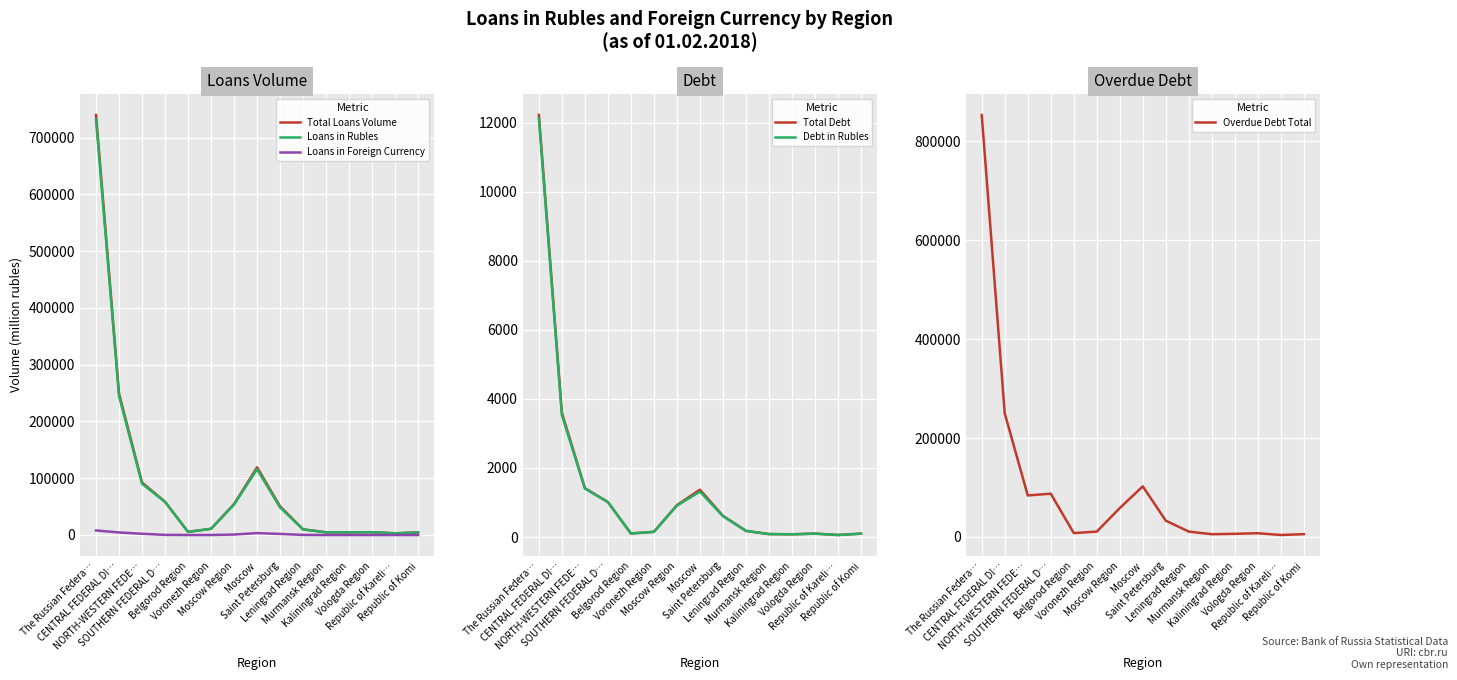

What is the value of the Total Loans Volume point at the 6th from the left?

10902.0